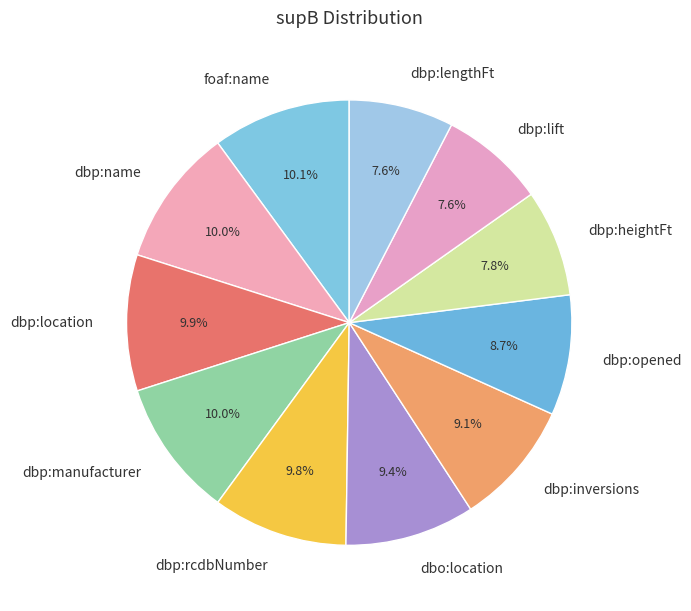

Which has a higher value, dbp:heightFt or dbp:location?

dbp:location